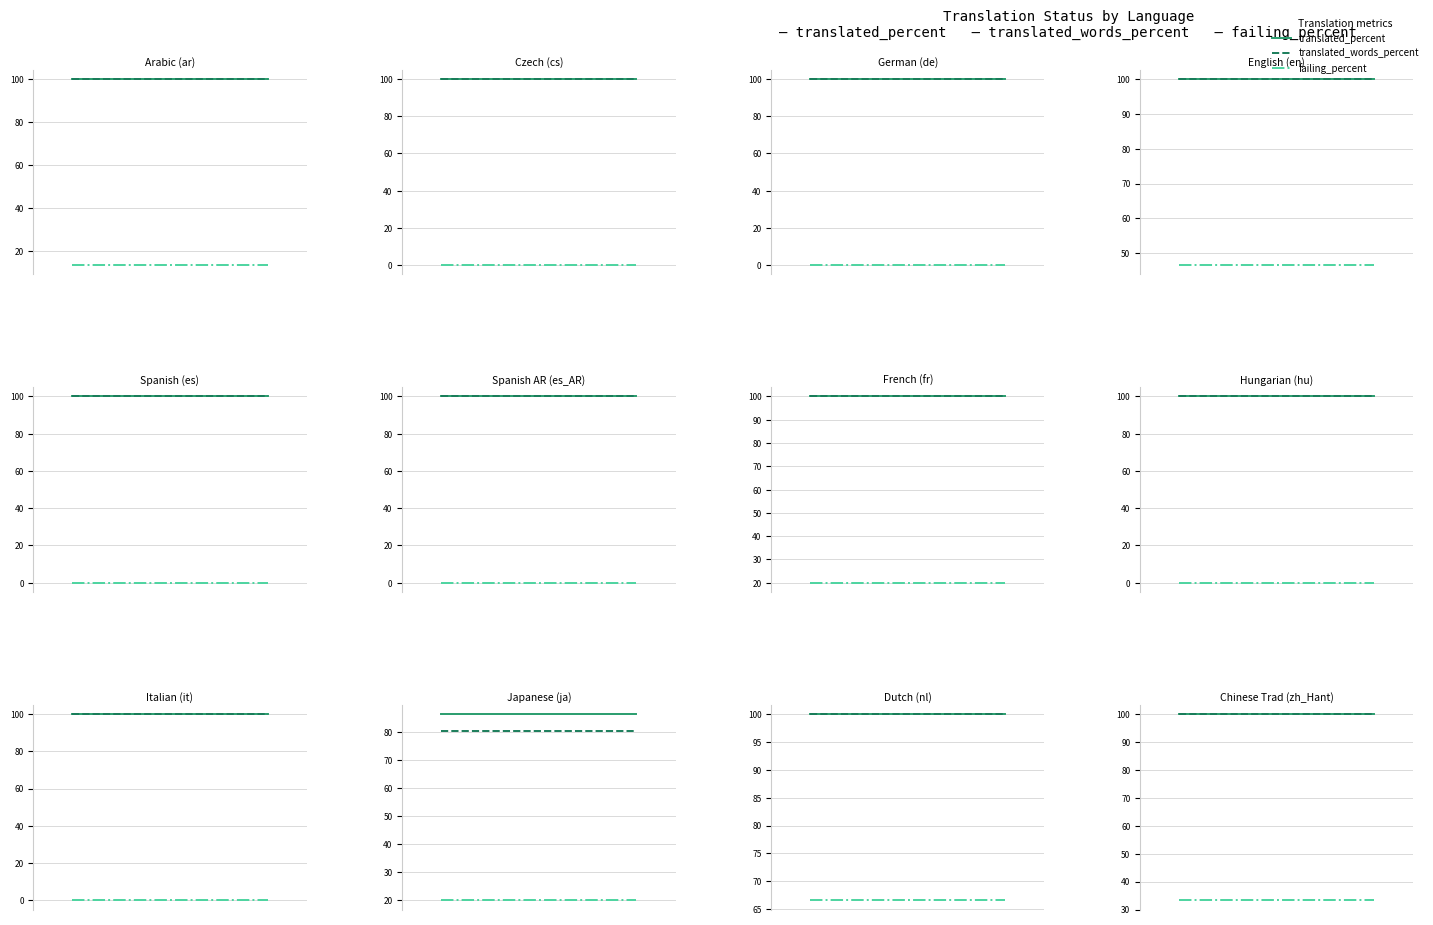

Which series has the largest total across all categories?

translated_percent